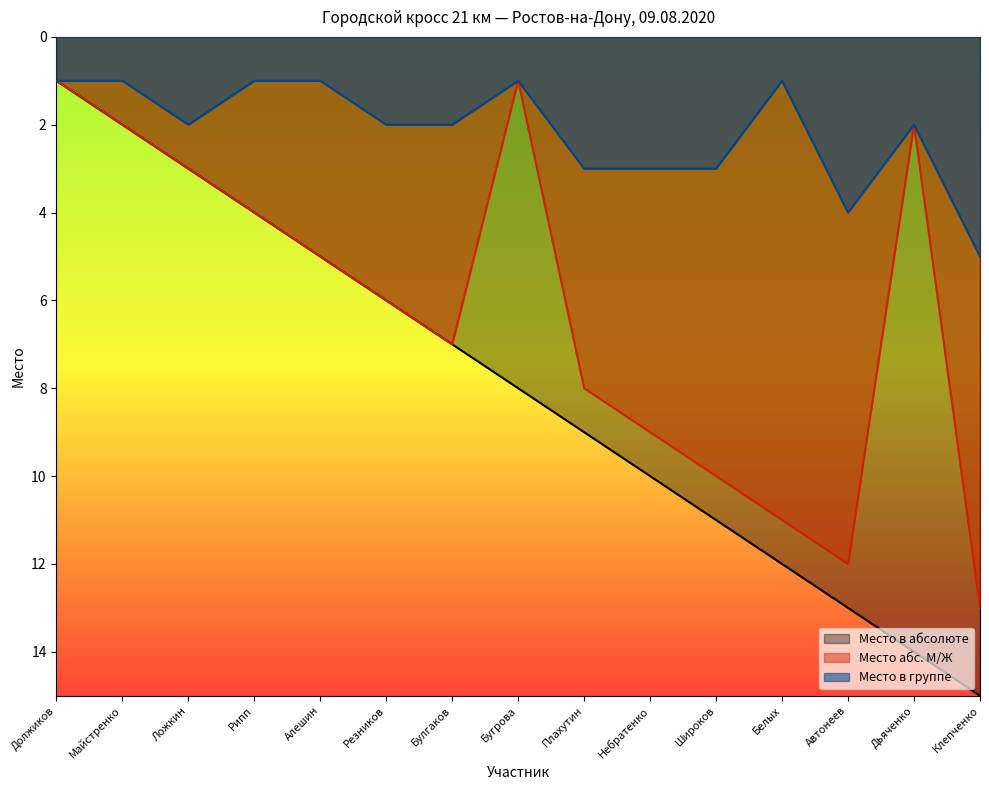

Between Небратенко and Ложкин, which is larger?

Небратенко